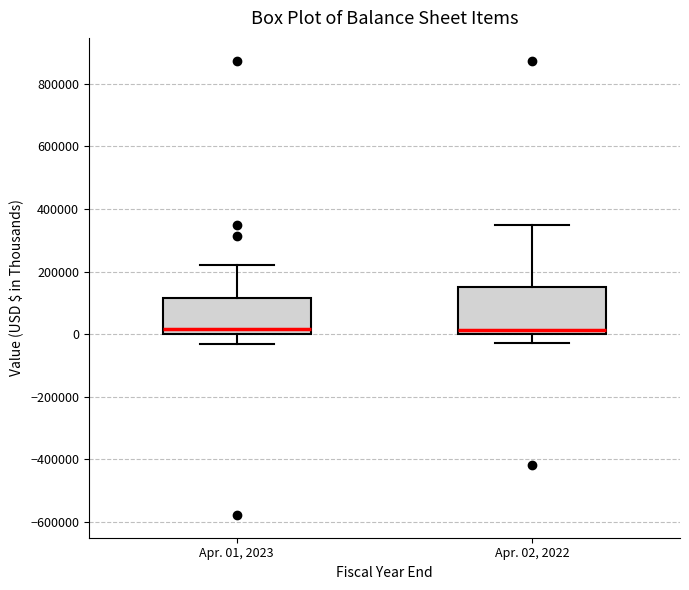

Comparing the boxes themselves (not the whiskers), which one is the tallest?

Apr. 02, 2022